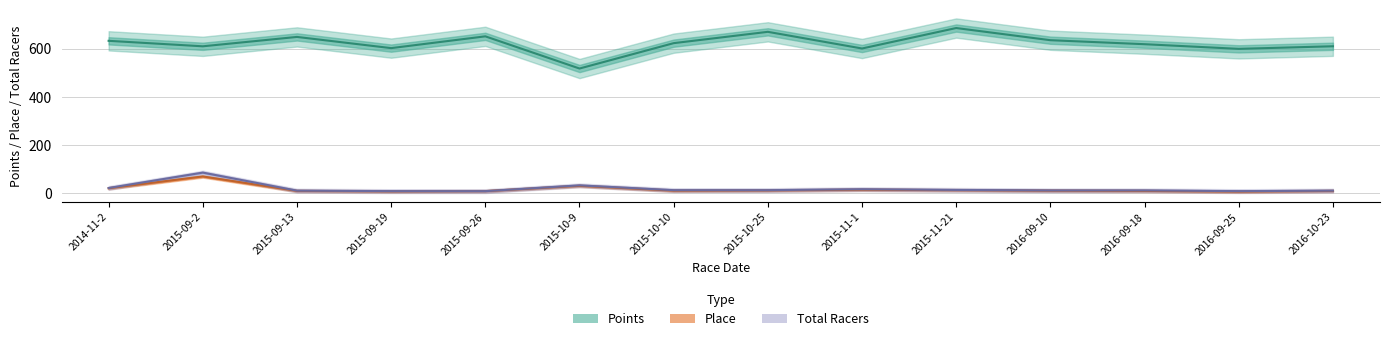

Between 2015-10-9 and 2016-09-10, which series saw the biggest shift?

Points